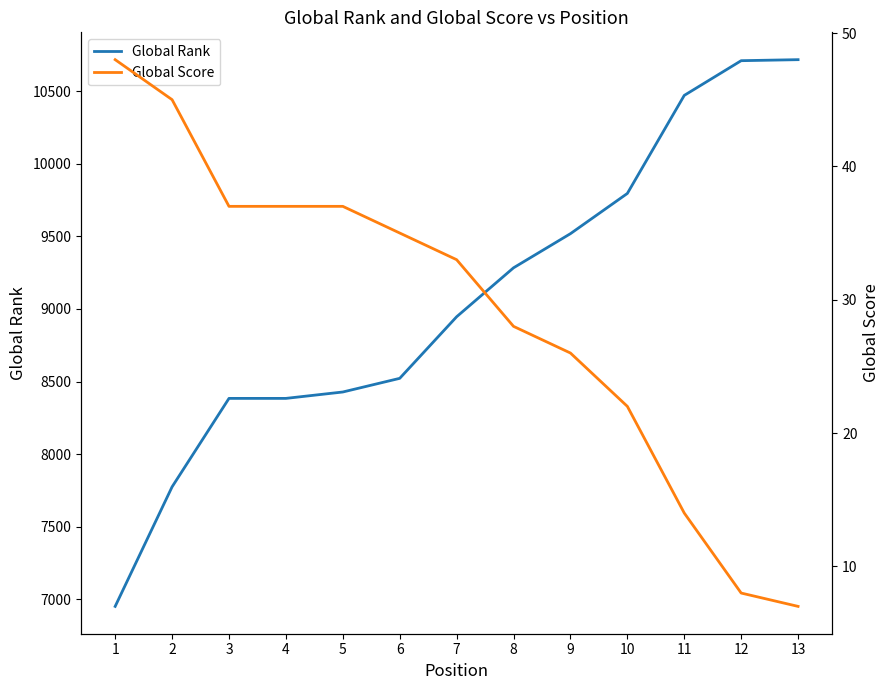

What is the value of the Global Score point at the 8th from the left?

28